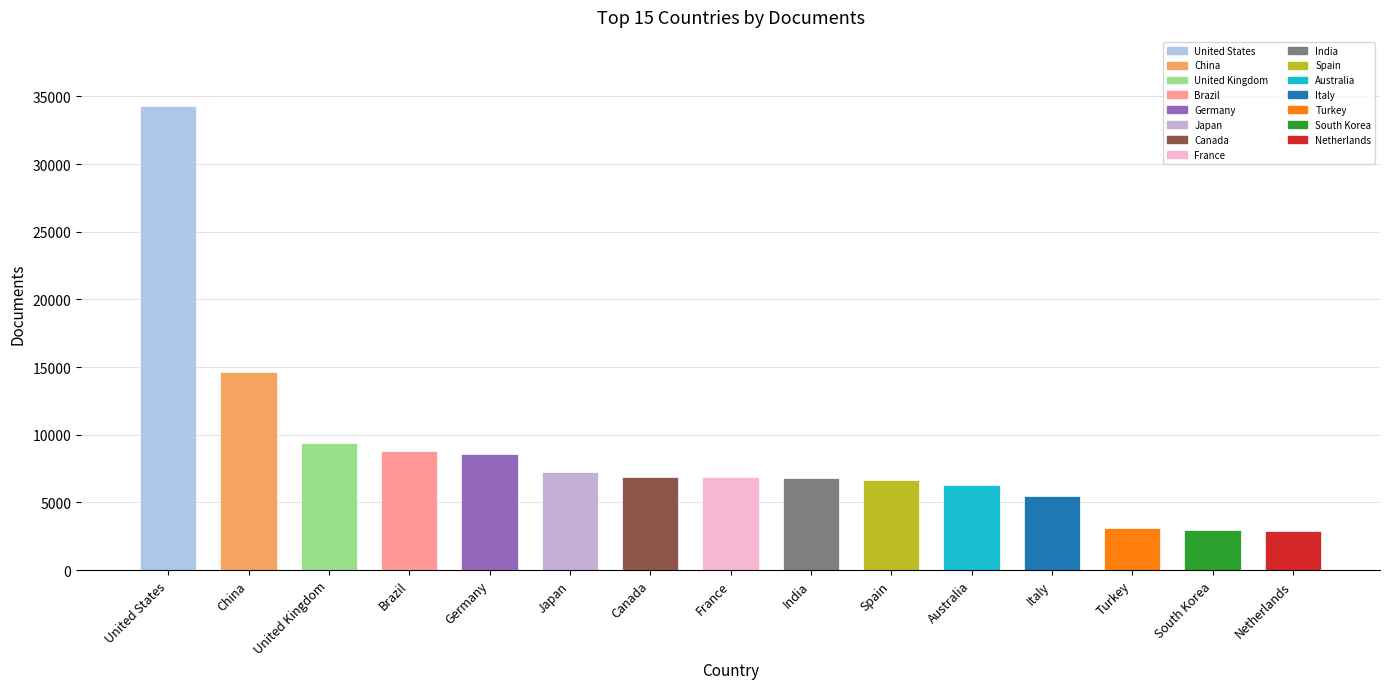

What is the greatest value displayed?

34262